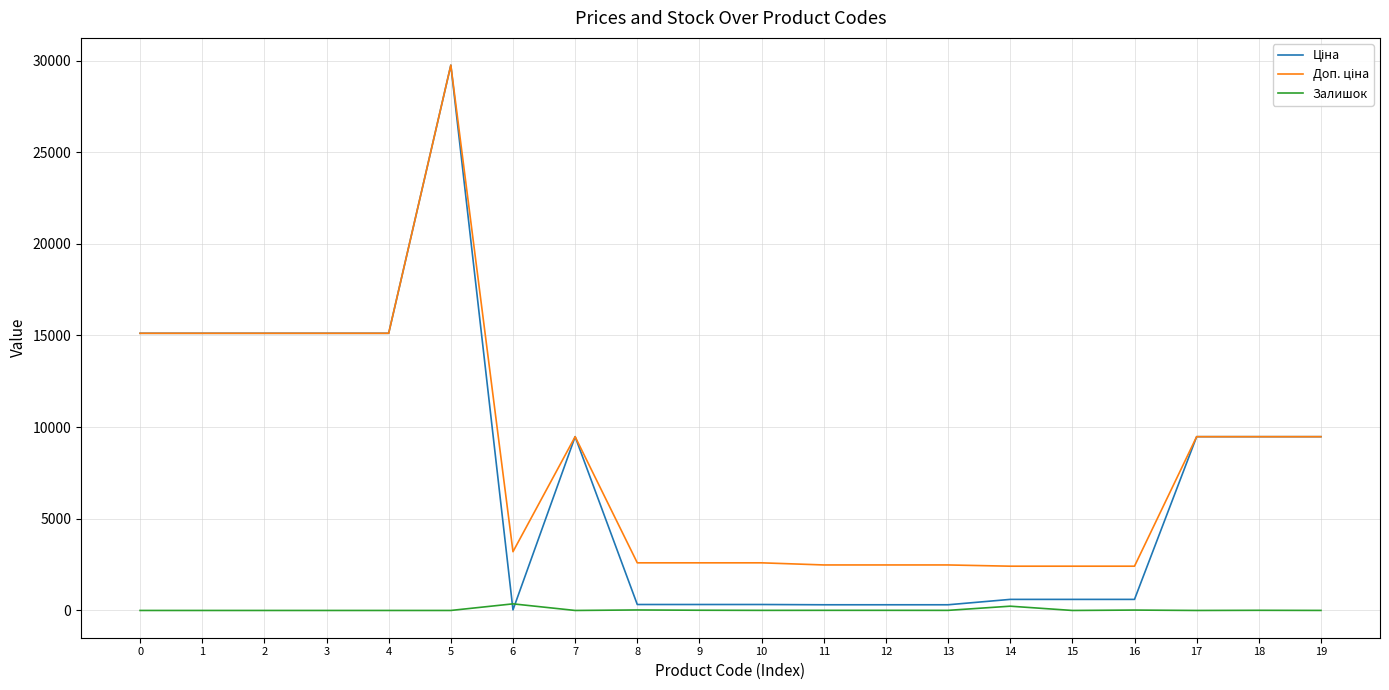

At which category is the sum across all series the highest?

5